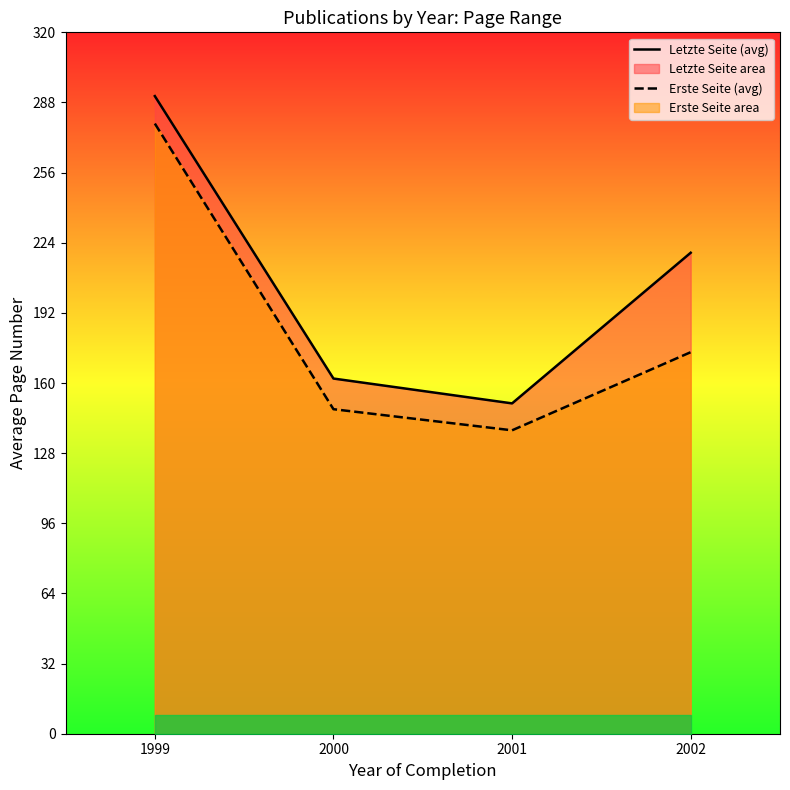

At which label is Erste Seite (avg) closest to 208?

2002